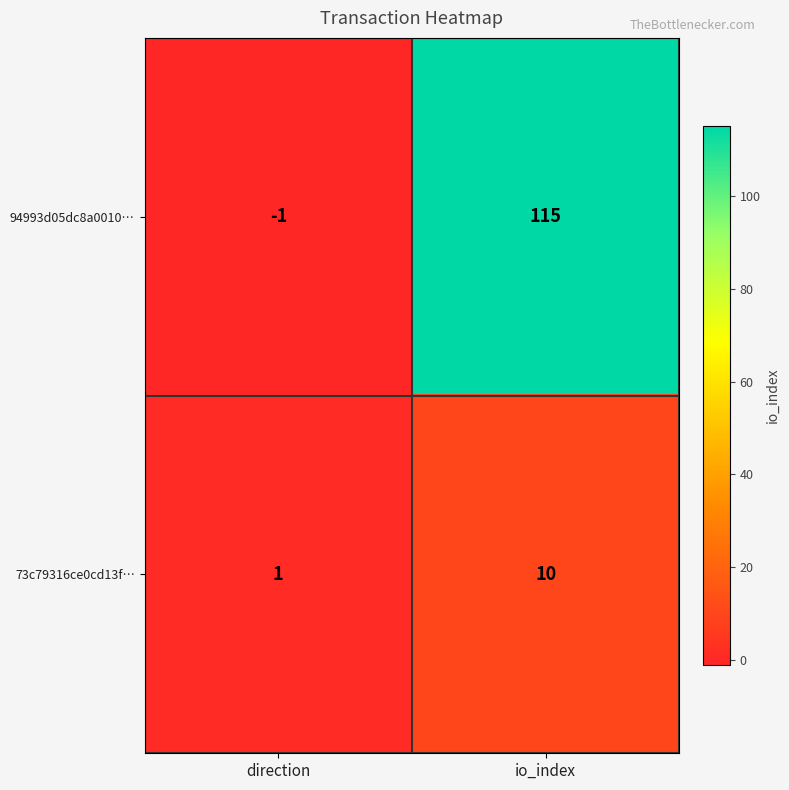

What is the total value across all series at io_index?

125